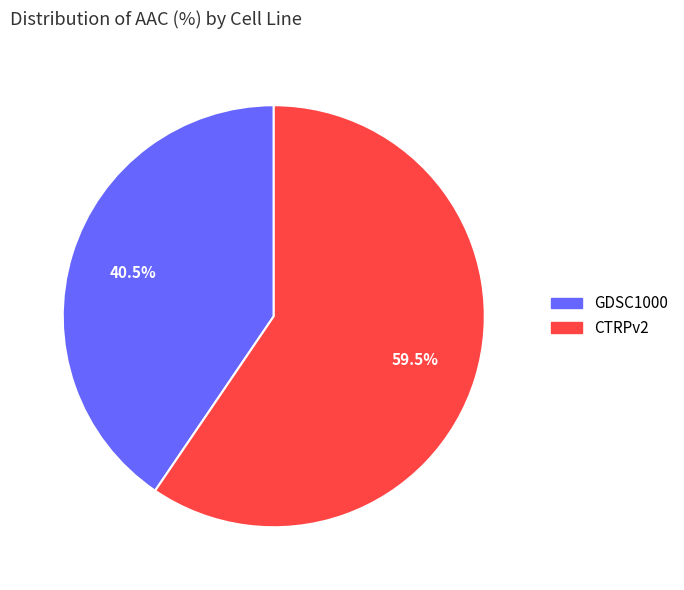

What portion of the pie excludes CTRPv2?

40.5%